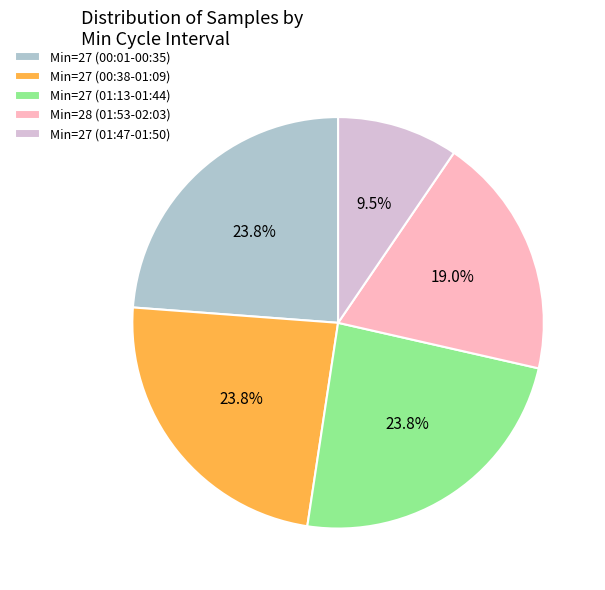

Is Min=27 (01:47-01:50) the majority of the pie?

No